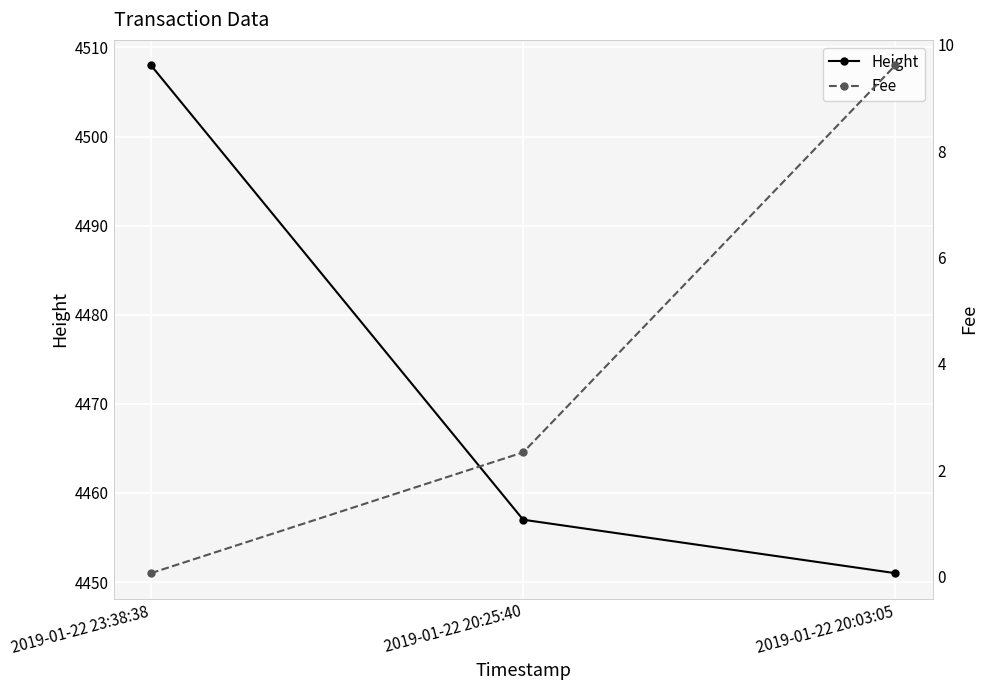

What is the total value across all series at 2019-01-22 20:03:05?

4460.6